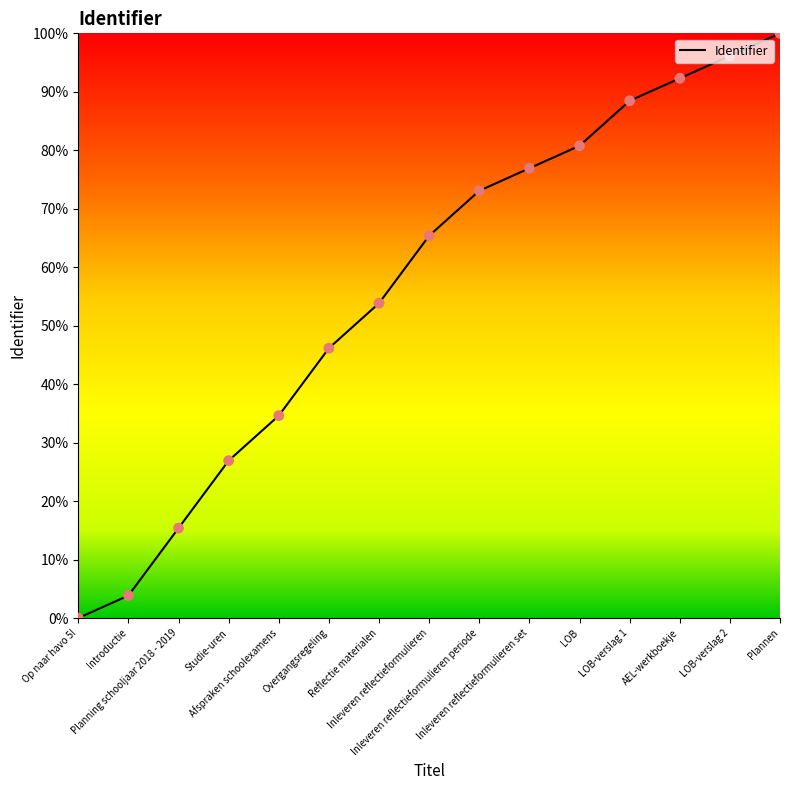

What is the change in value from Afspraken schoolexamens to LOB-verslag 2?

+61.5